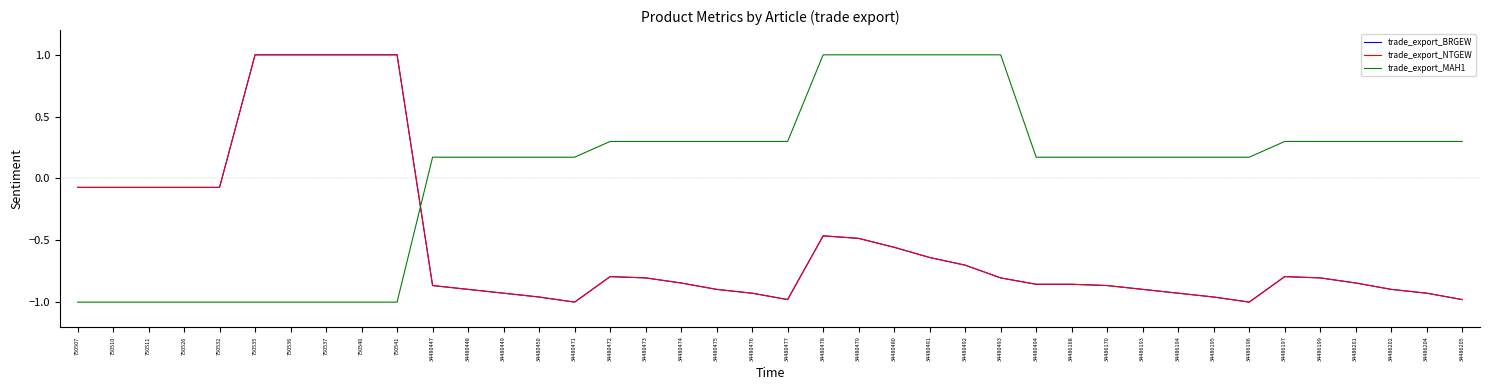

Is this an area chart (filled region under the line)?

No